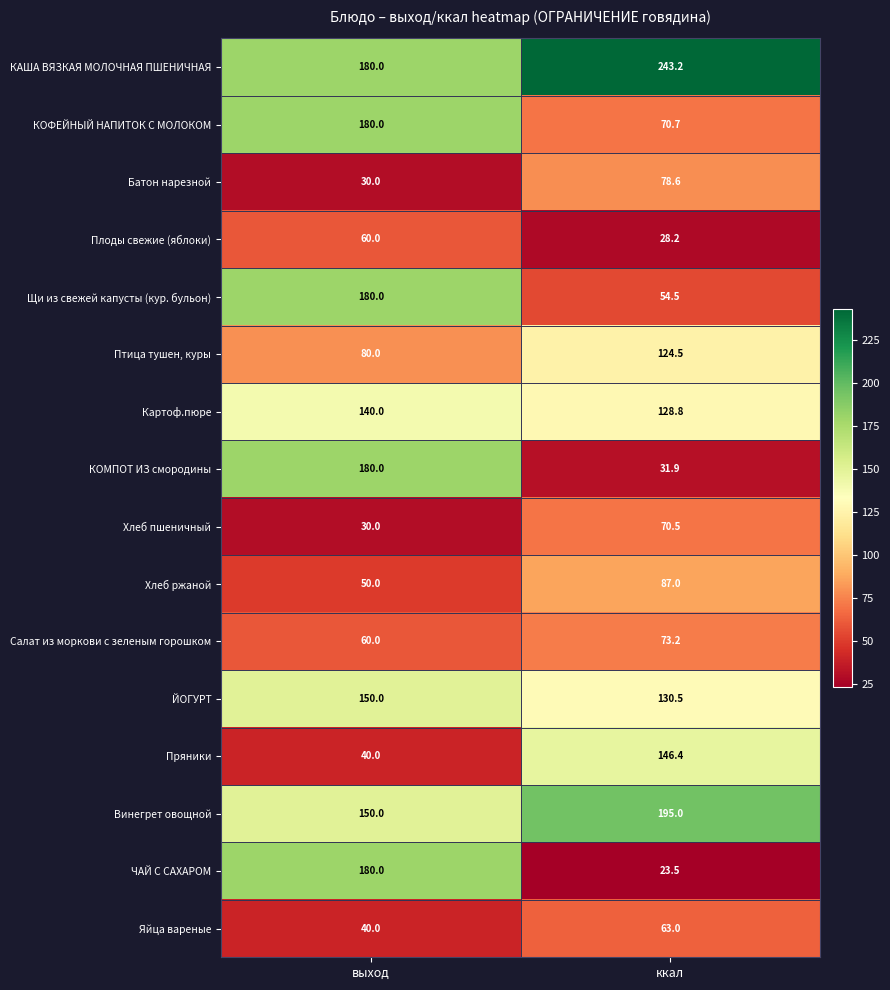

At which label is Хлеб пшеничный closest to 50?

выход